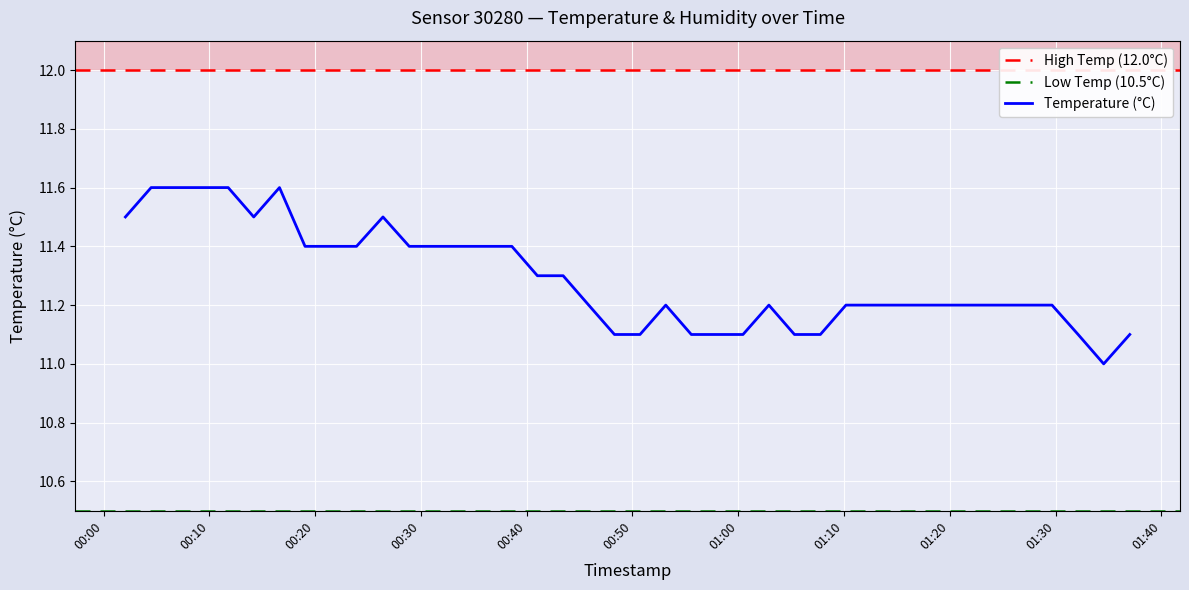

Rank the categories by value from lowest to highest.

2023-12-28T01:34:33, 2023-12-28T00:48:18, 2023-12-28T00:50:43, 2023-12-28T00:55:34, 2023-12-28T00:58:00, 2023-12-28T01:00:27, 2023-12-28T01:05:19, 2023-12-28T01:07:46, 2023-12-28T01:32:08, 2023-12-28T01:37:01, 2023-12-28T00:45:52, 2023-12-28T00:53:09, 2023-12-28T01:02:54, 2023-12-28T01:10:11, 2023-12-28T01:12:37, 2023-12-28T01:15:03, 2023-12-28T01:17:28, 2023-12-28T01:19:54, 2023-12-28T01:22:21, 2023-12-28T01:24:47, 2023-12-28T01:27:14, 2023-12-28T01:29:40, 2023-12-28T00:41:01, 2023-12-28T00:43:27, 2023-12-28T00:19:03, 2023-12-28T00:21:30, 2023-12-28T00:23:55, 2023-12-28T00:28:54, 2023-12-28T00:31:19, 2023-12-28T00:33:45, 2023-12-28T00:36:10, 2023-12-28T00:38:36, 2023-12-28T00:02:04, 2023-12-28T00:14:12, 2023-12-28T00:26:25, 2023-12-28T00:04:30, 2023-12-28T00:06:56, 2023-12-28T00:09:21, 2023-12-28T00:11:47, 2023-12-28T00:16:38